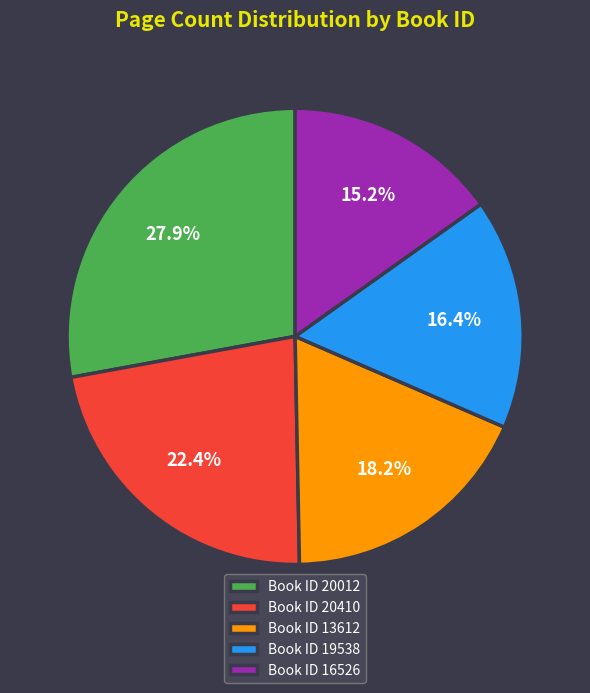

What is the ratio of the value at Book ID 19538 to the value at Book ID 13612?

0.9